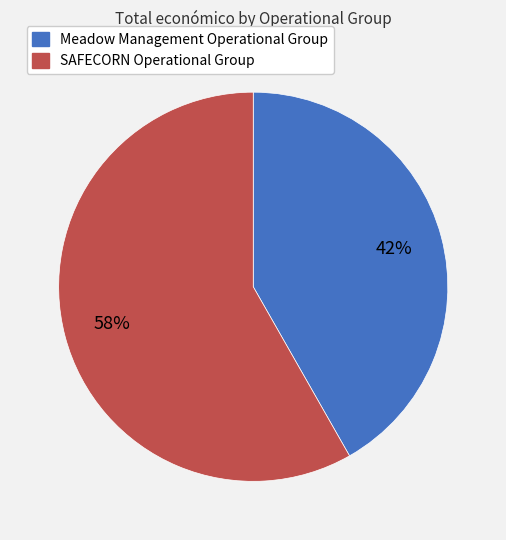

The Meadow Management Operational Group slice represents 32% of the pie. True or false?

False